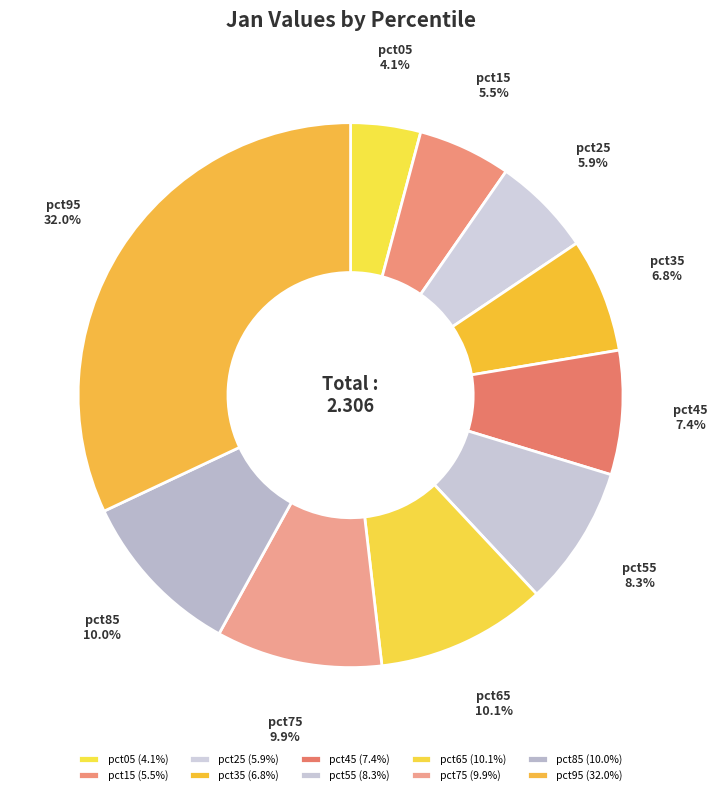

Does any single category account for the majority?

No